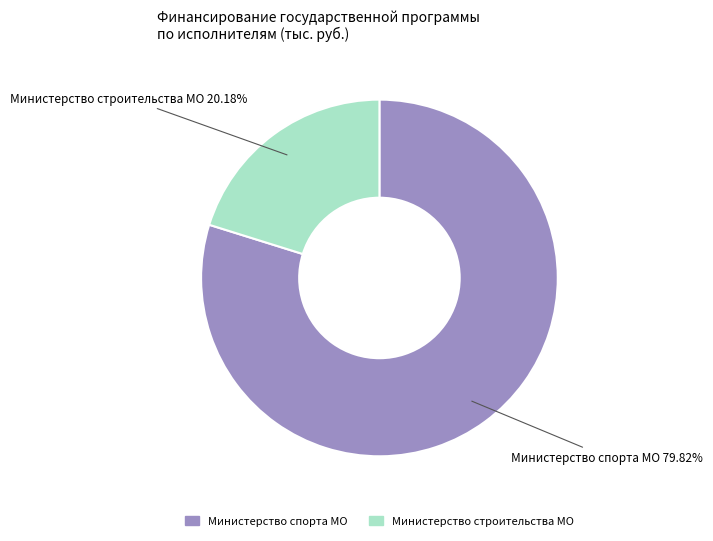

What is the smallest slice in the pie chart?

Министерство строительства МО